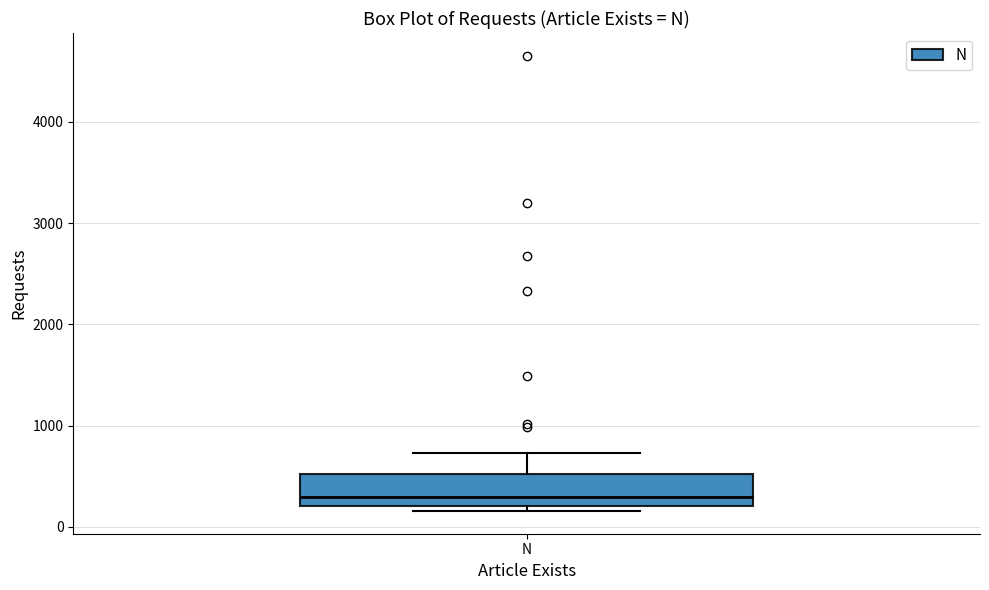

Transcribe this box plot: give where the median line is, the range the box spans, and where the two whiskers end, as read against the y-axis. The values are not printed on the chart, so give them approximately, as read against the axis.

median 300, box 200 to 500, whiskers 200 (just below the box's lower edge) to 700